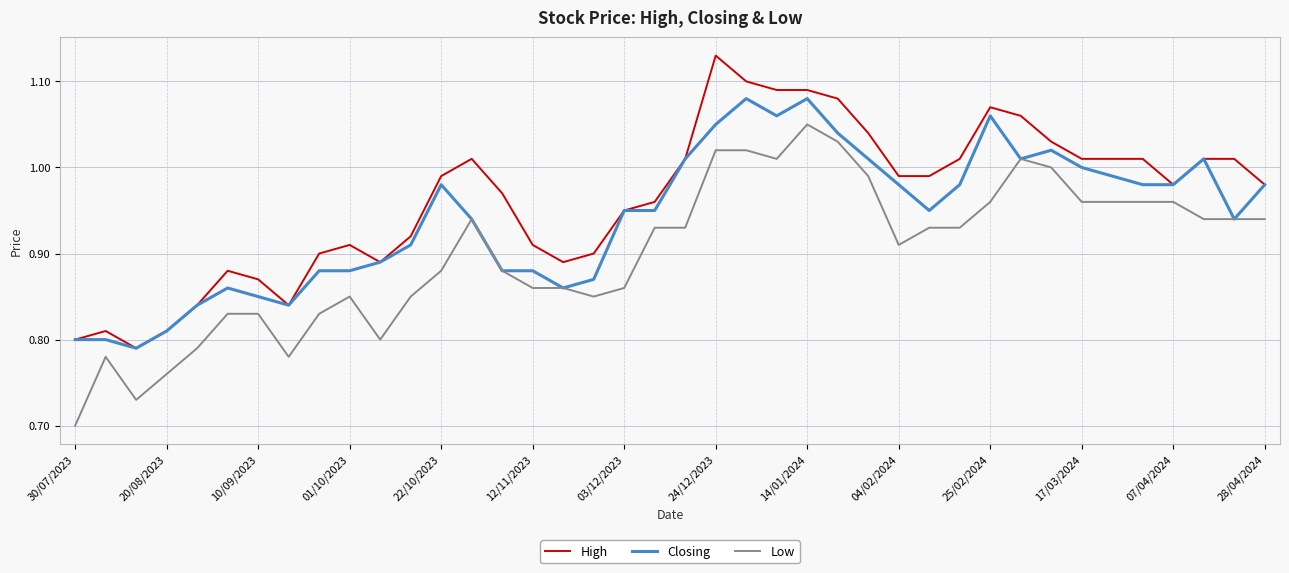

List the series in order of their overall mean, lowest first.

Low, Closing, High